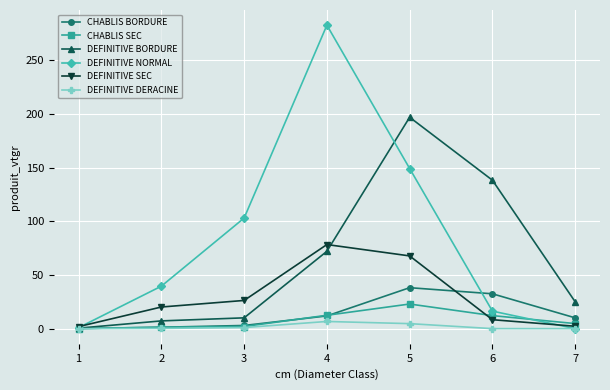

What is the value of the CHABLIS BORDURE point at the 2nd from the left?

1.3